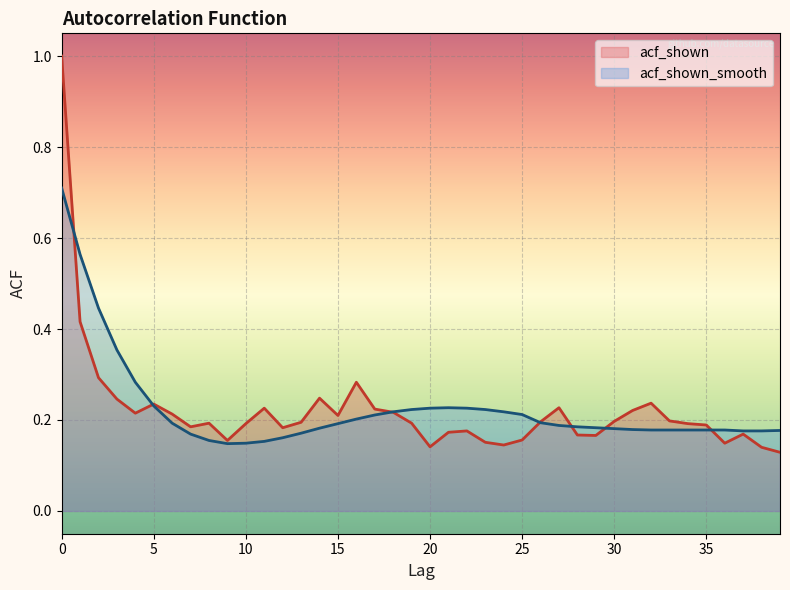

What is the total value across all series at 14?

0.4